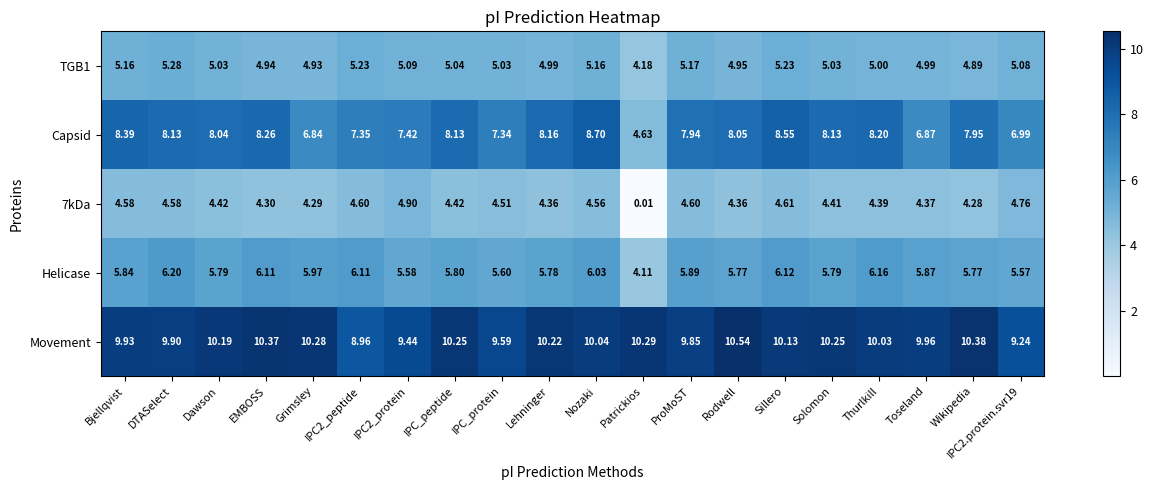

What is the maximum value shown in the chart?

10.5